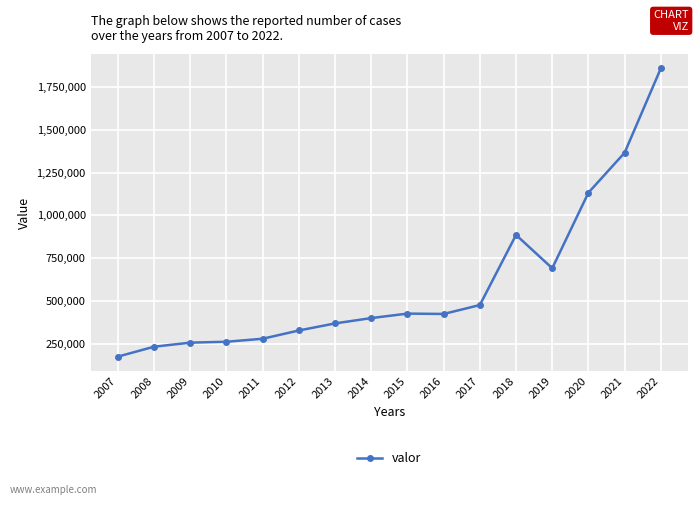

What value does the data have at 2011, to the nearest 100?

280200